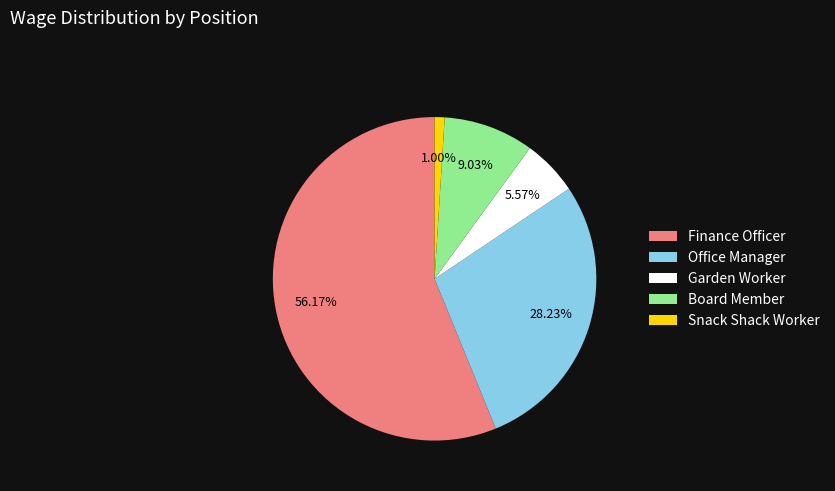

How many segments does this pie chart have?

5